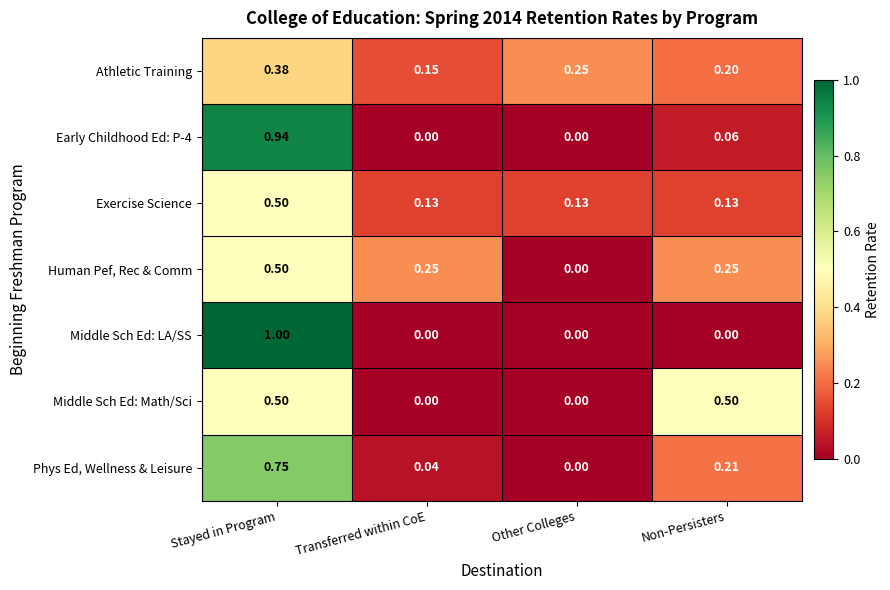

Which category has the highest value across all series?

Stayed in Program